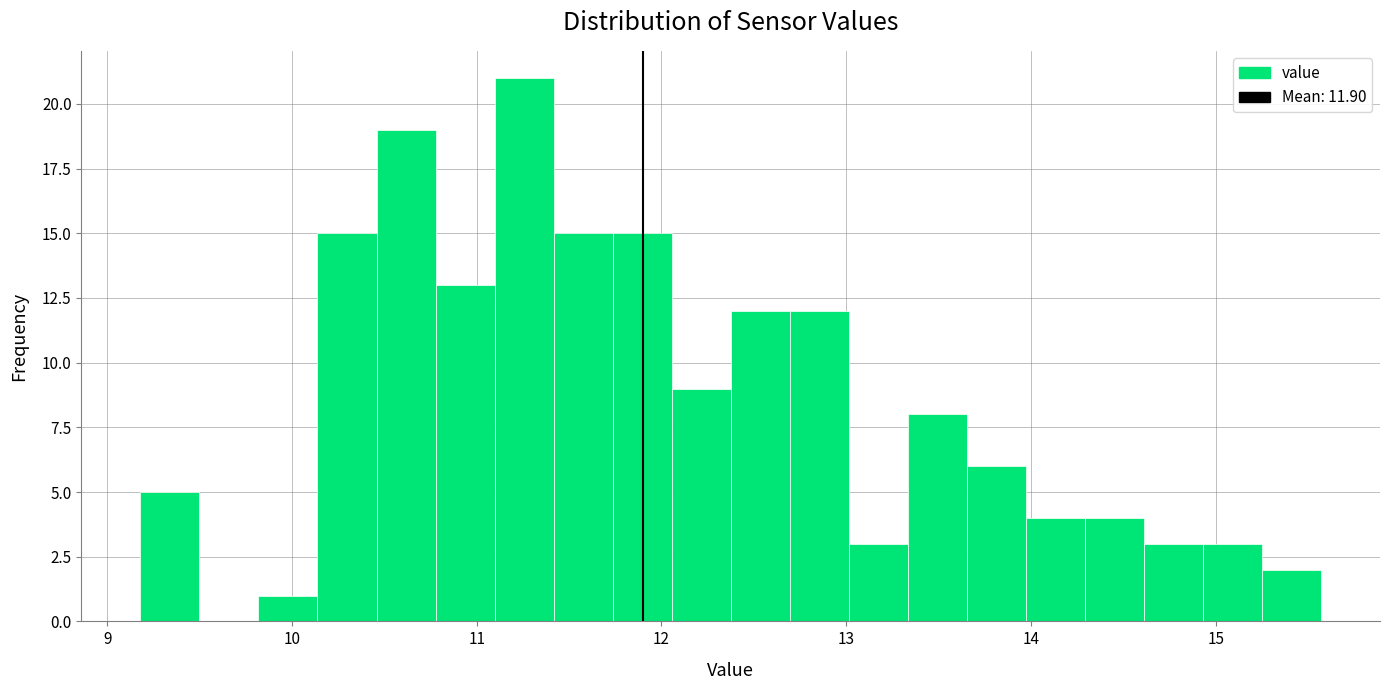

Around what value on the x-axis is the tallest bar? Give the approximate position of its centre, as read against the axis.

11.3